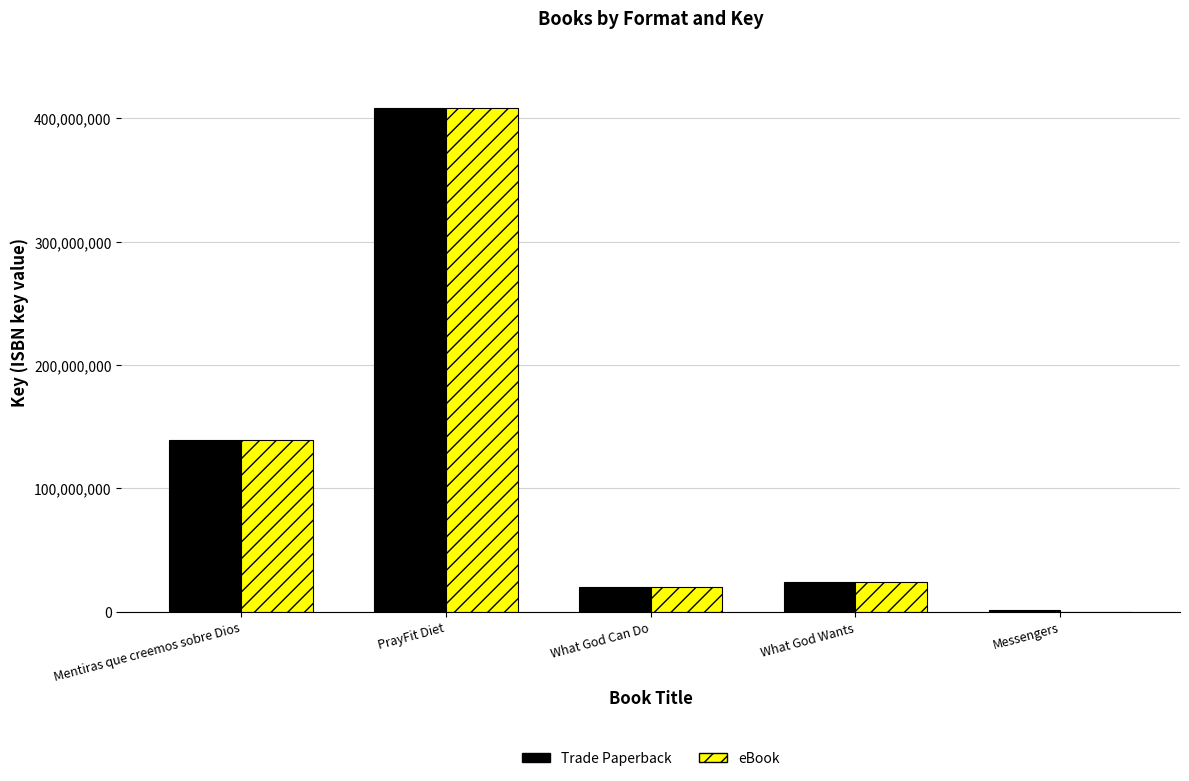

What is the sum of all Trade Paperback values?

592696155